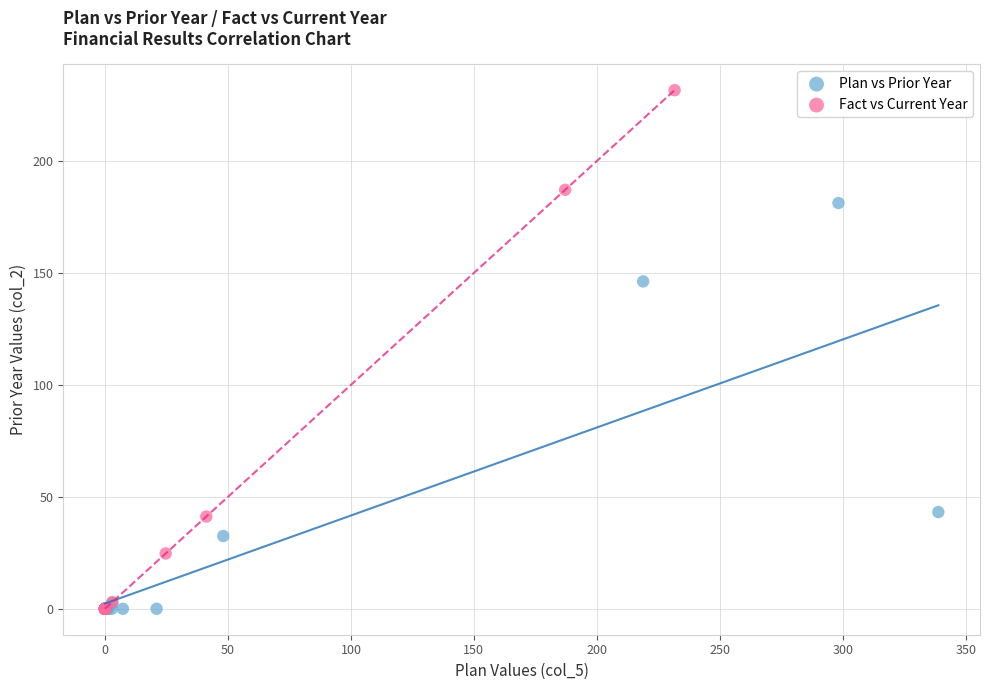

Which series contains the highest Y value?

Fact vs Current Year